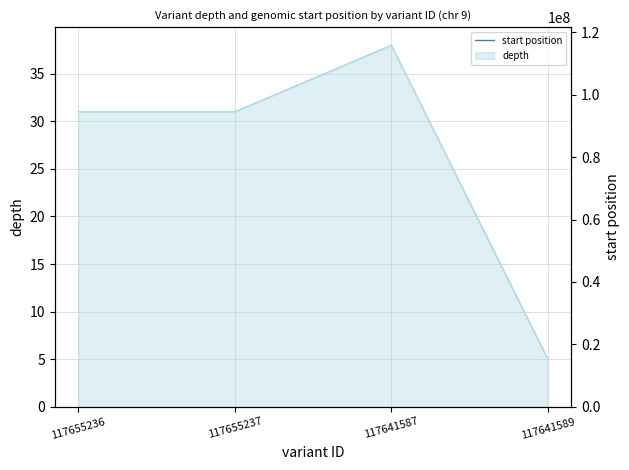

What is the ratio of the value at 117655236 to the value at 117641587?

1.0